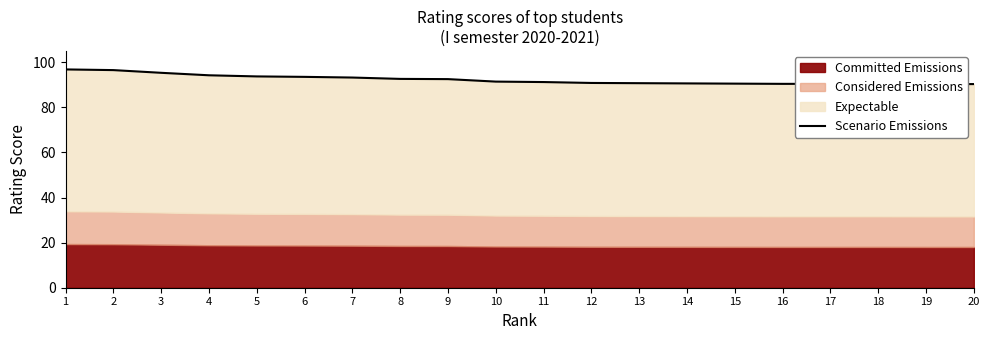

Reading right to left, what are all the values shown in this chart?

20=90.3	19=90.3	18=90.4	17=90.4	16=90.4	15=90.5	14=90.6	13=90.7	12=90.8	11=91.2	10=91.4	9=92.5	8=92.6	7=93.2	6=93.5	5=93.7	4=94.2	3=95.3	2=96.5	1=96.8